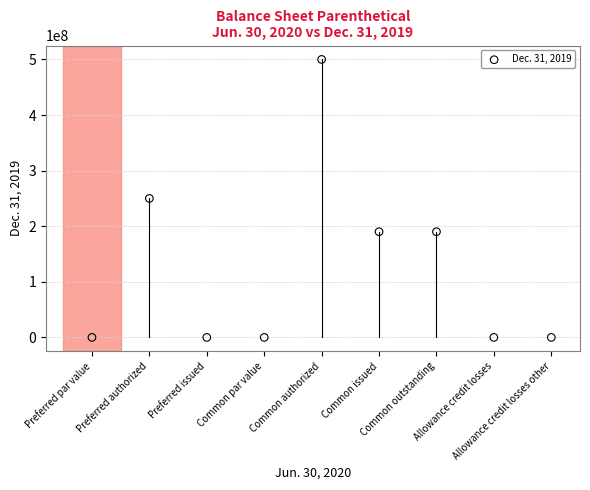

What is the average Y value?

125585147.9